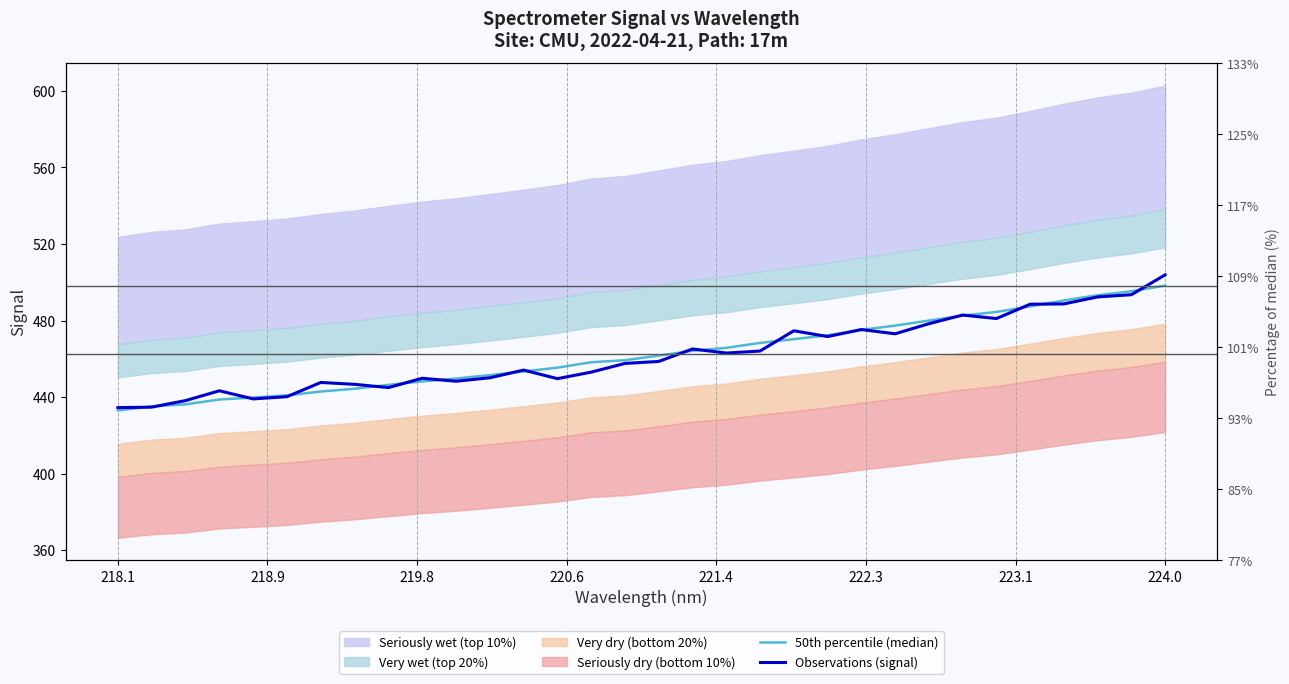

True or false: 50th percentile (median) has more than 1 interior local peaks.

False